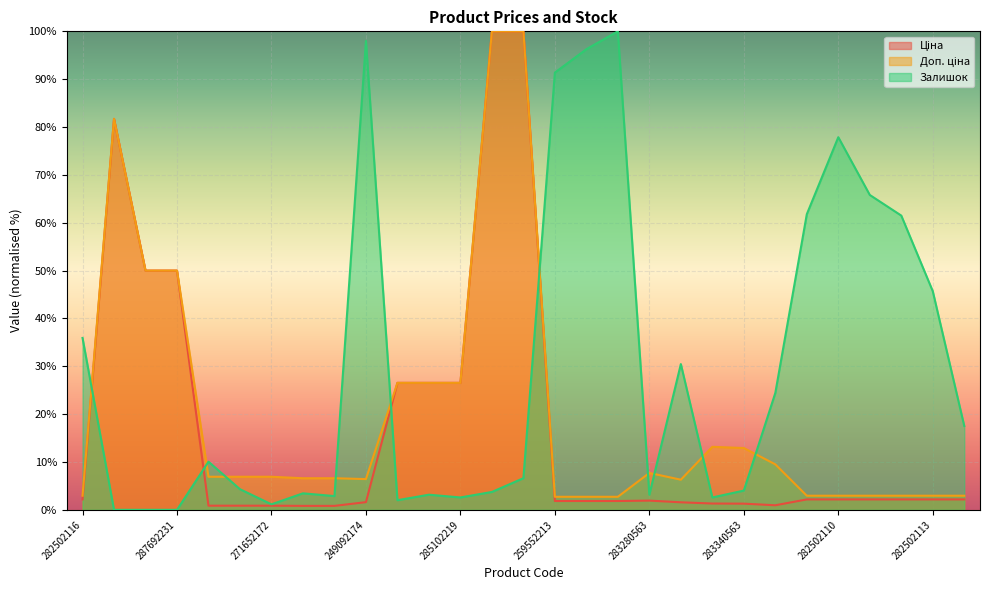

At which category does Доп. ціна reach its first local peak?

287712232